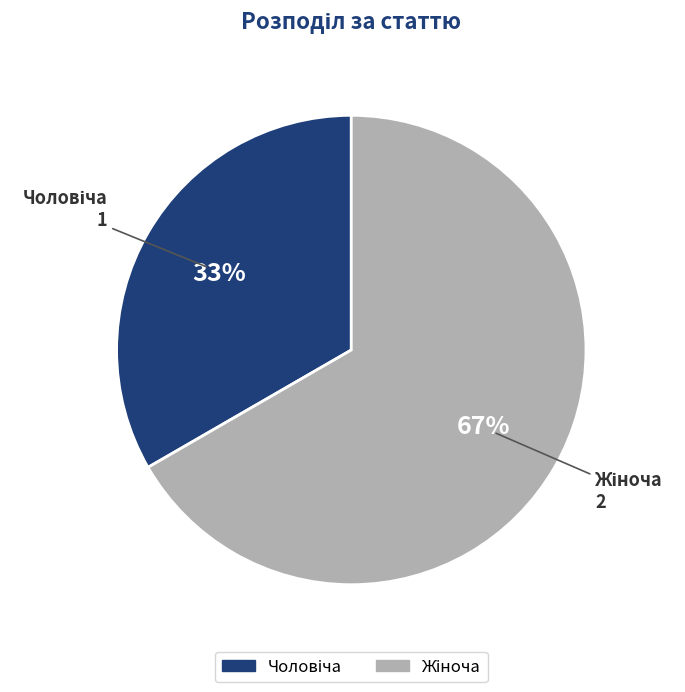

To the nearest percent, what is the average slice percentage?

50%